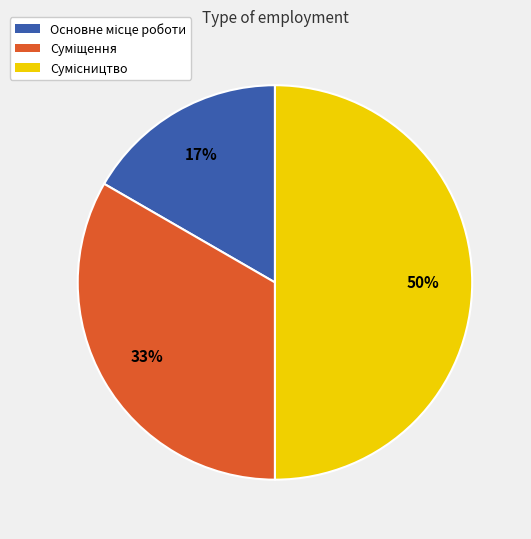

To the nearest percent, what is the difference between the largest and smallest slice percentages?

33%